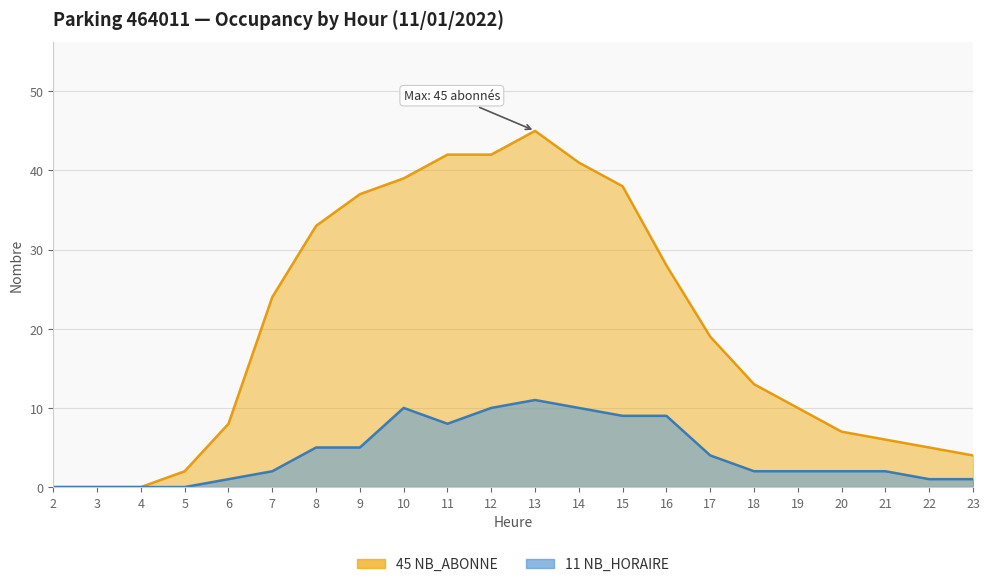

What is the value of the NB_HORAIRE point at the 11th from the left?

10